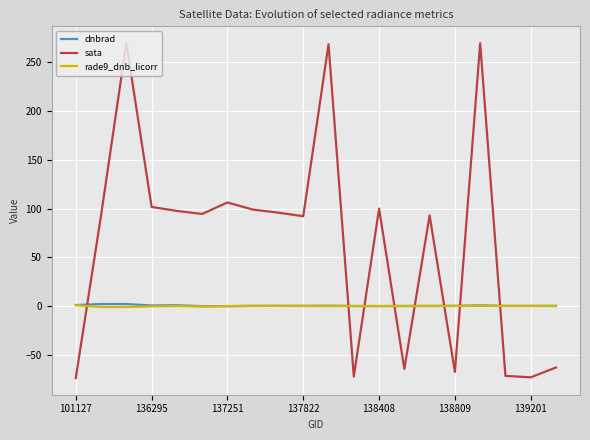

What is the lowest value of the rade9_dnb_licorr series?

-0.8